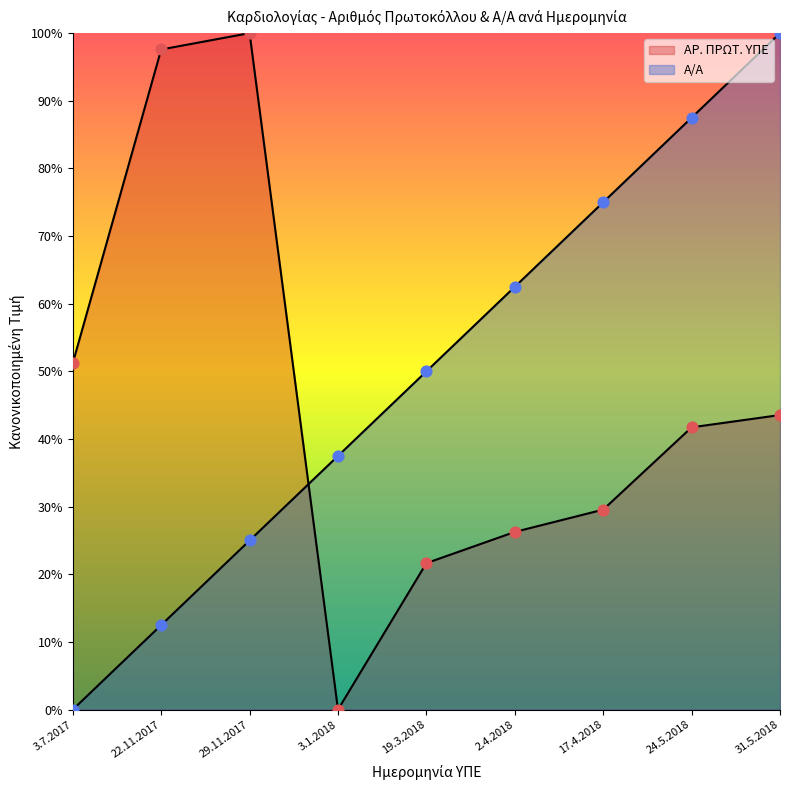

Is the value of Α/Α at 17.4.2018 greater than the value of ΑΡ. ΠΡΩΤ. ΥΠΕ at 22.11.2017?

No